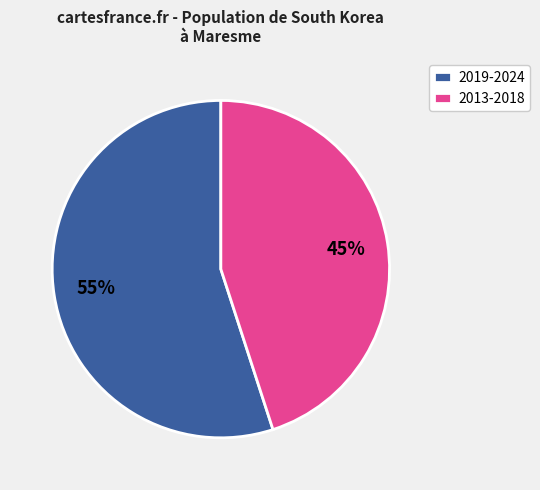

What percentage is the 2013-2018 slice, to the nearest percent?

45%